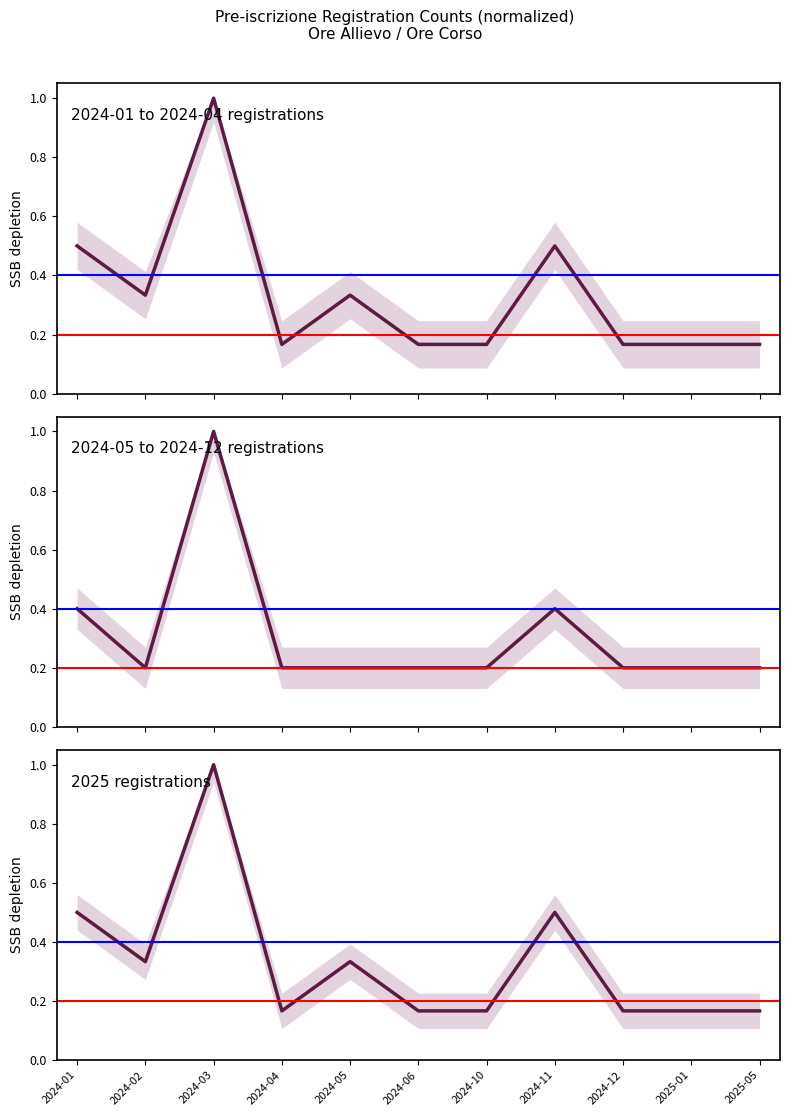

Which category has the highest value in the Pre-iscr. Q1 series?

2024-03